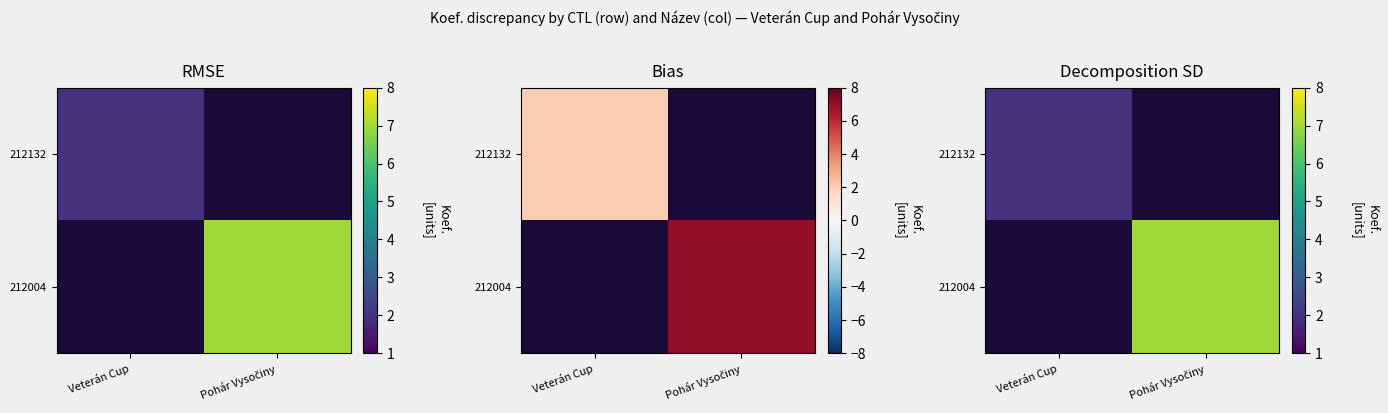

What is the total value across all series at Pohár Vysočiny?

7